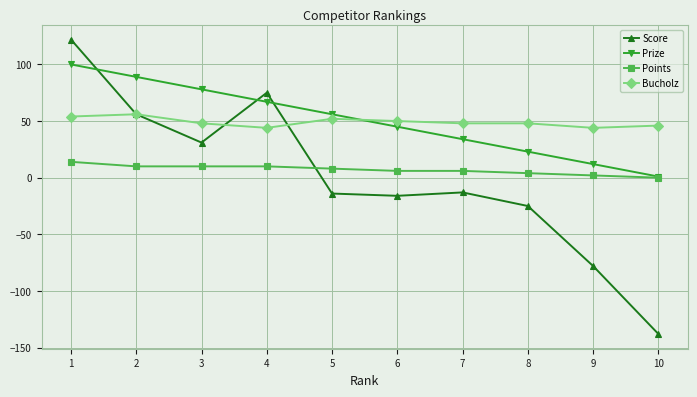

What is the total value across all series at 7?

75